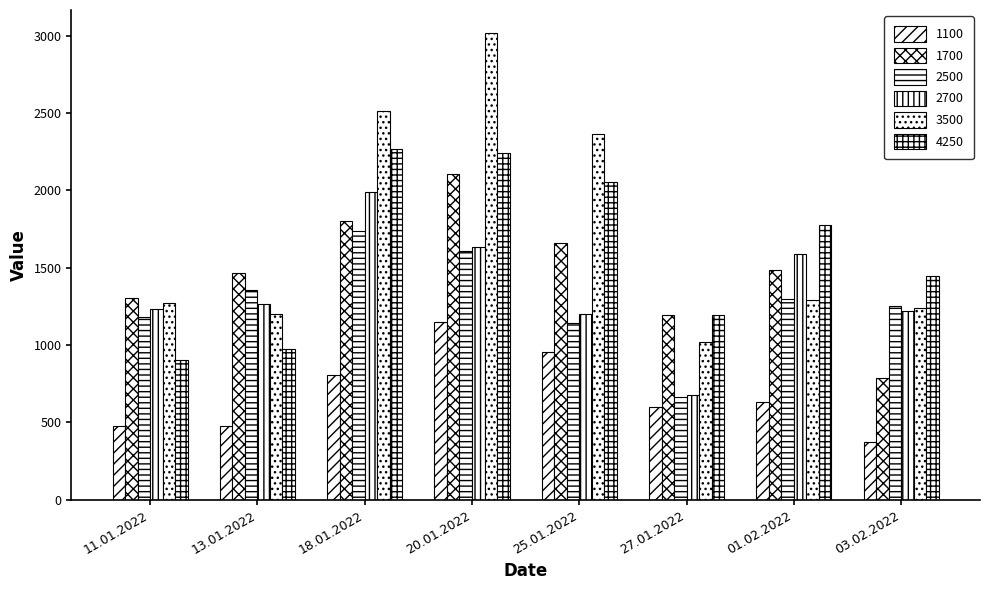

How many categories are shown in the chart?

8